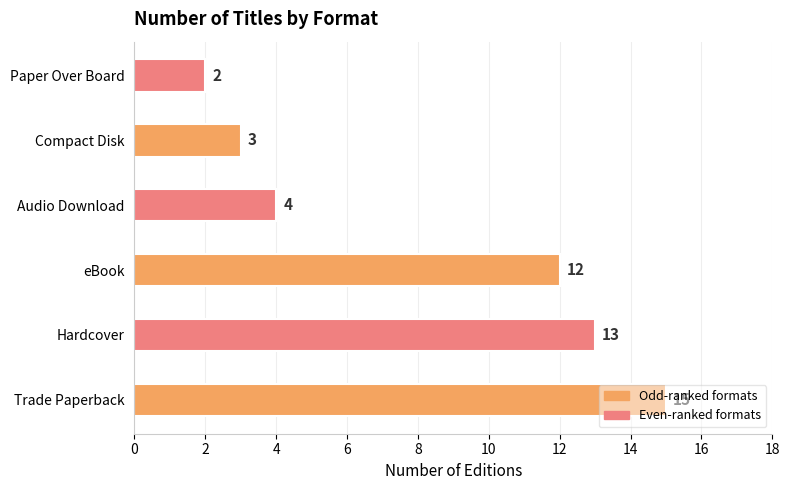

The value at Paper Over Board is 2. True or false?

True